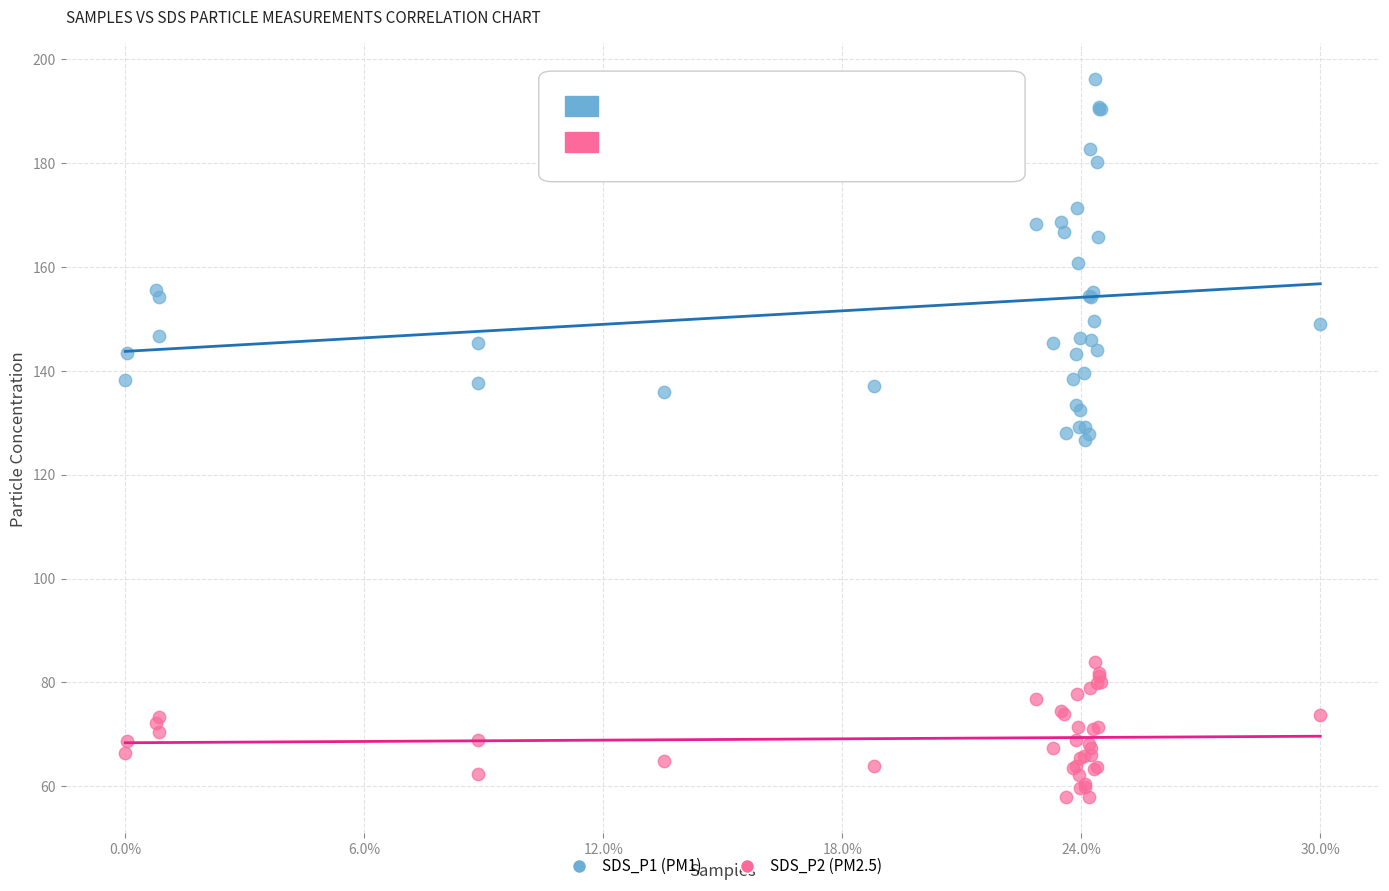

What are all the series names shown in the legend?

SDS_P1 (PM1), SDS_P2 (PM2.5)